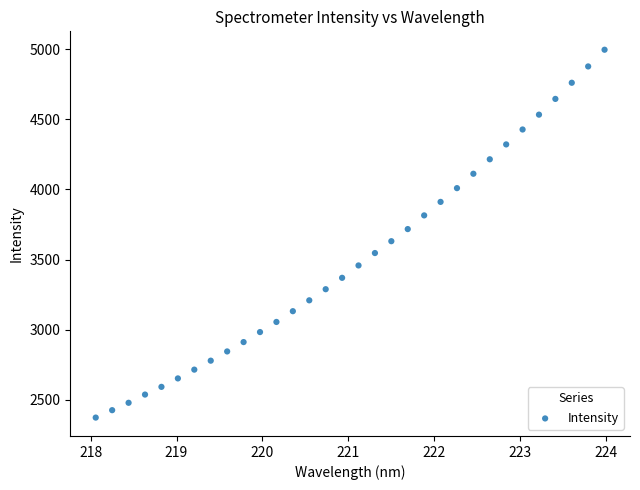

What is the range of X values (max minus min)?

5.9